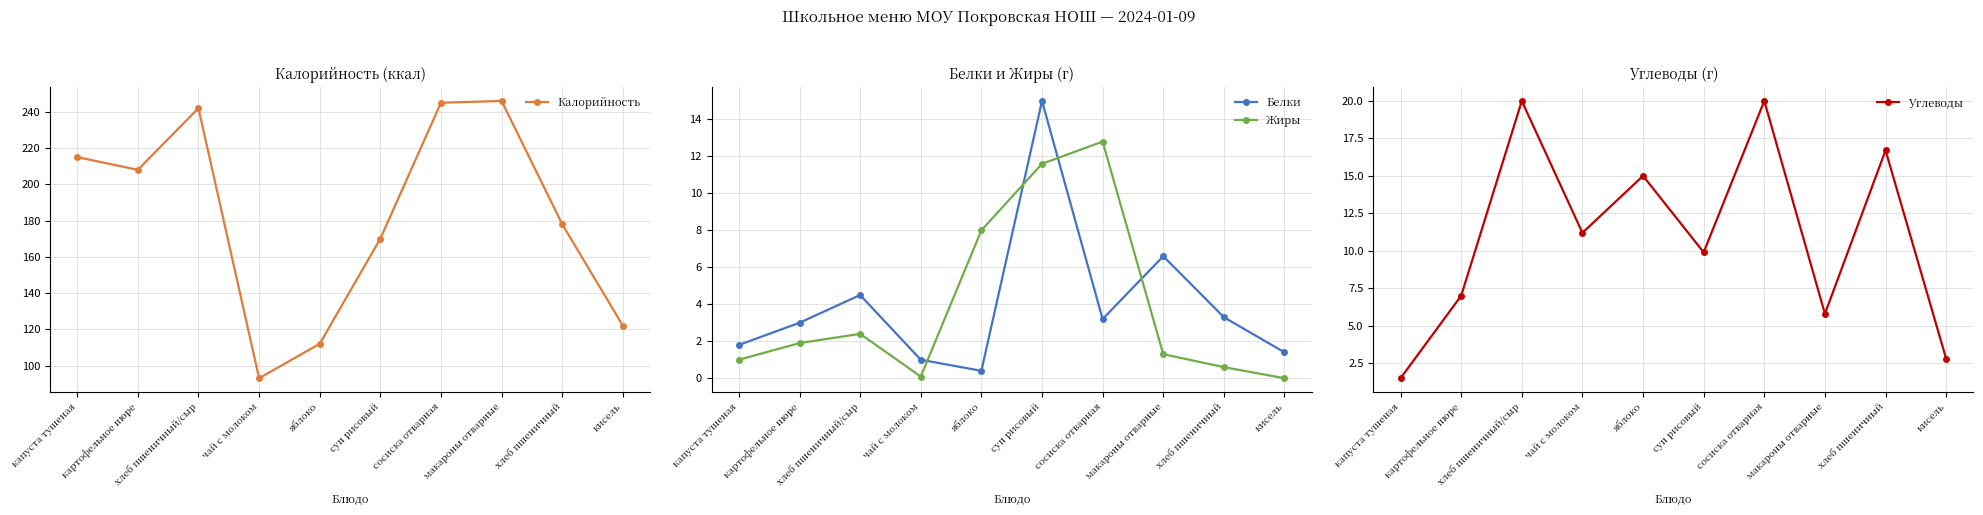

What is the sum of the Калорийность values at капуста тушеная and чай с молоком?

308